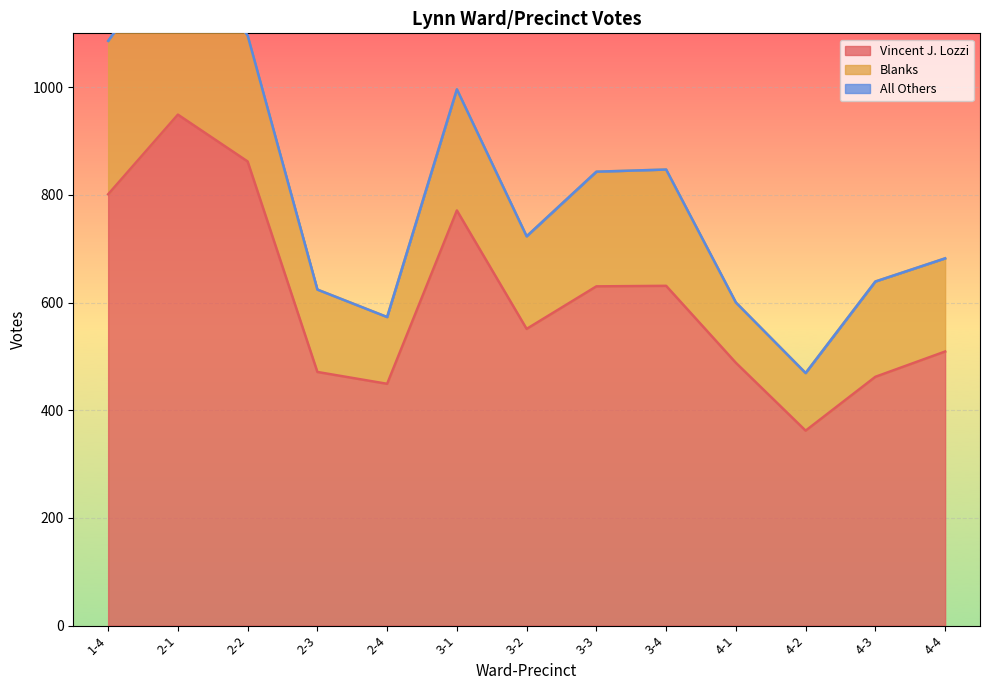

At which category does All Others reach its first local peak?

2-2